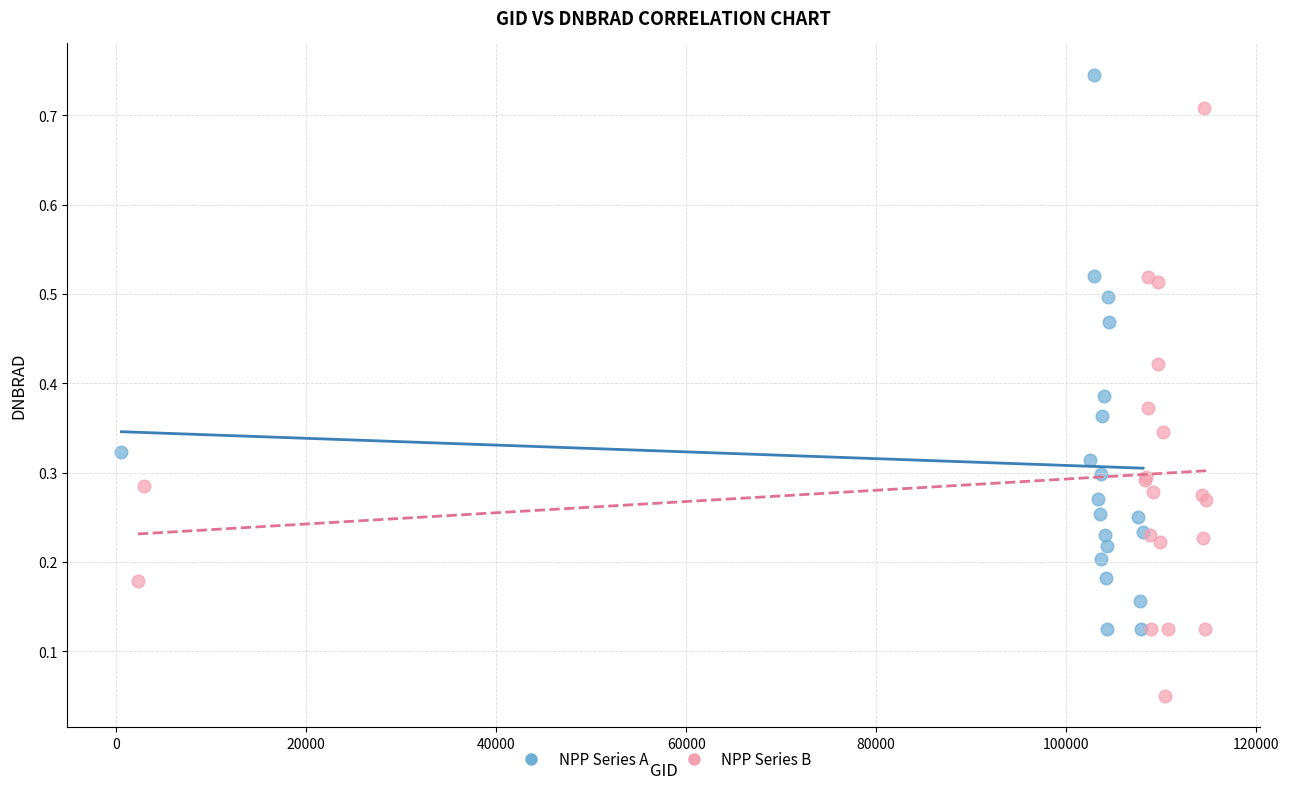

Which series has the largest Y range (max minus min)?

NPP Series B